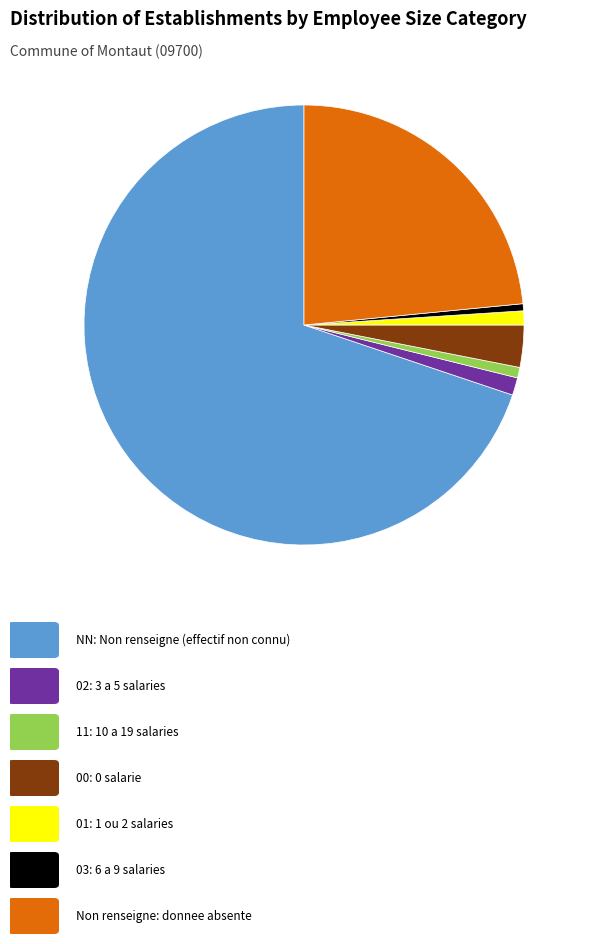

Does any single category account for the majority?

Yes